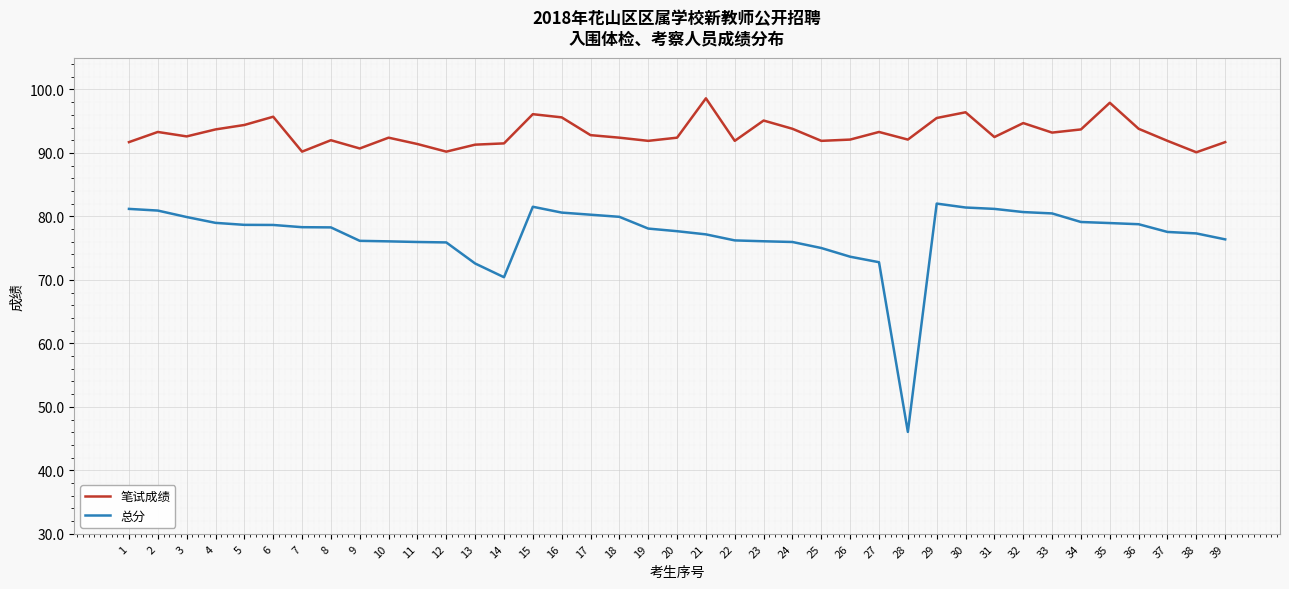

At how many categories does at least one series exceed 56?

39